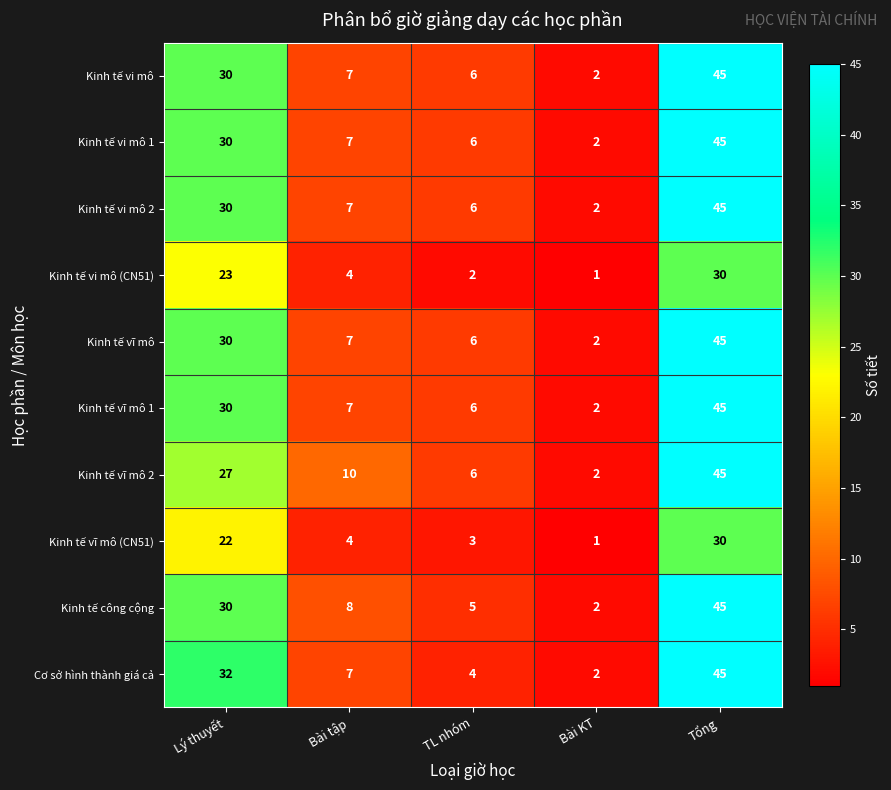

What is the difference between the maximum and minimum values in the Kinh tế công cộng series?

43